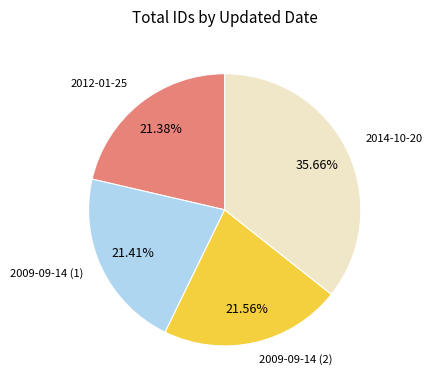

Is there any slice that represents more than half of the pie?

No